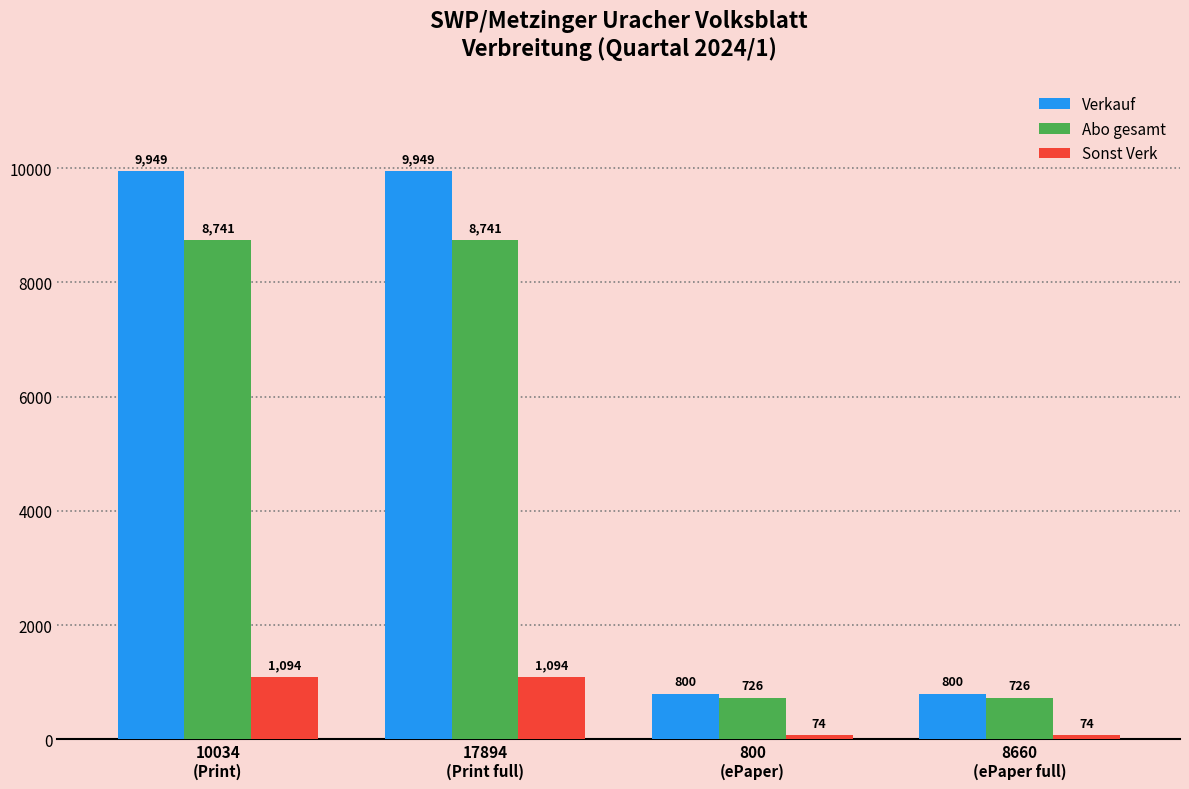

The Verkauf series shows 9949 at 10034
(Print). True or false?

True